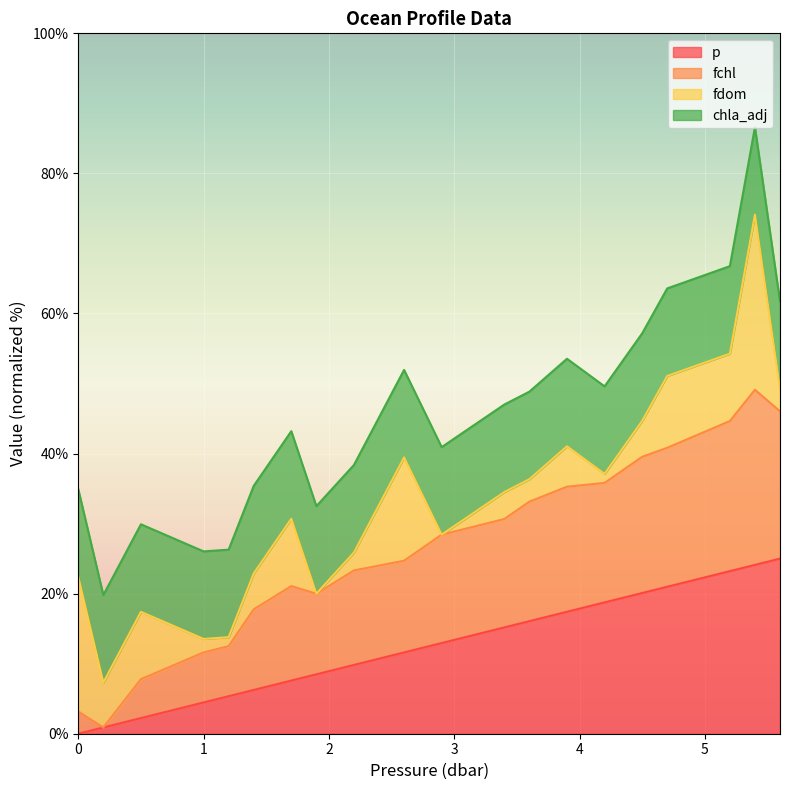

Is it true that fchl equals 53.3 at 3.6?

False